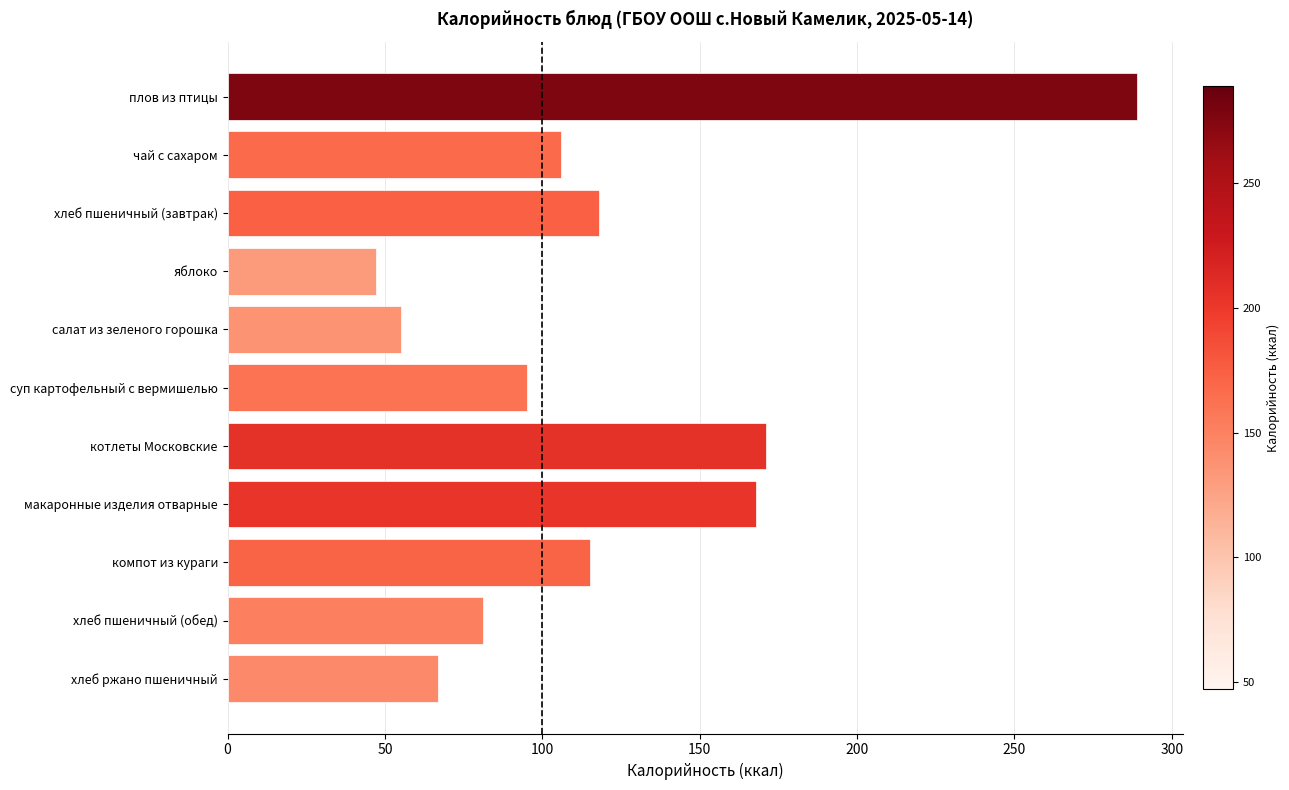

What is the difference between the maximum and minimum values?

242